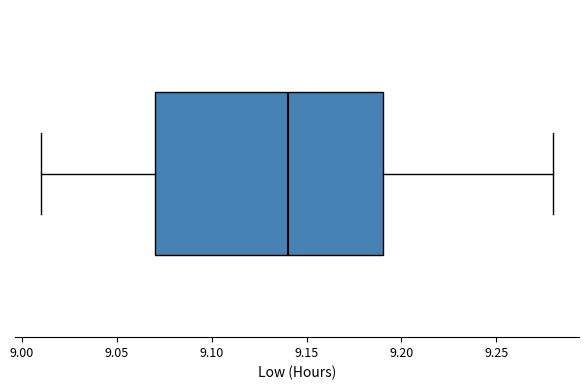

Where does the left whisker of the box end on the x-axis? The values are not printed on the chart, so give them approximately, as read against the axis.

9.01